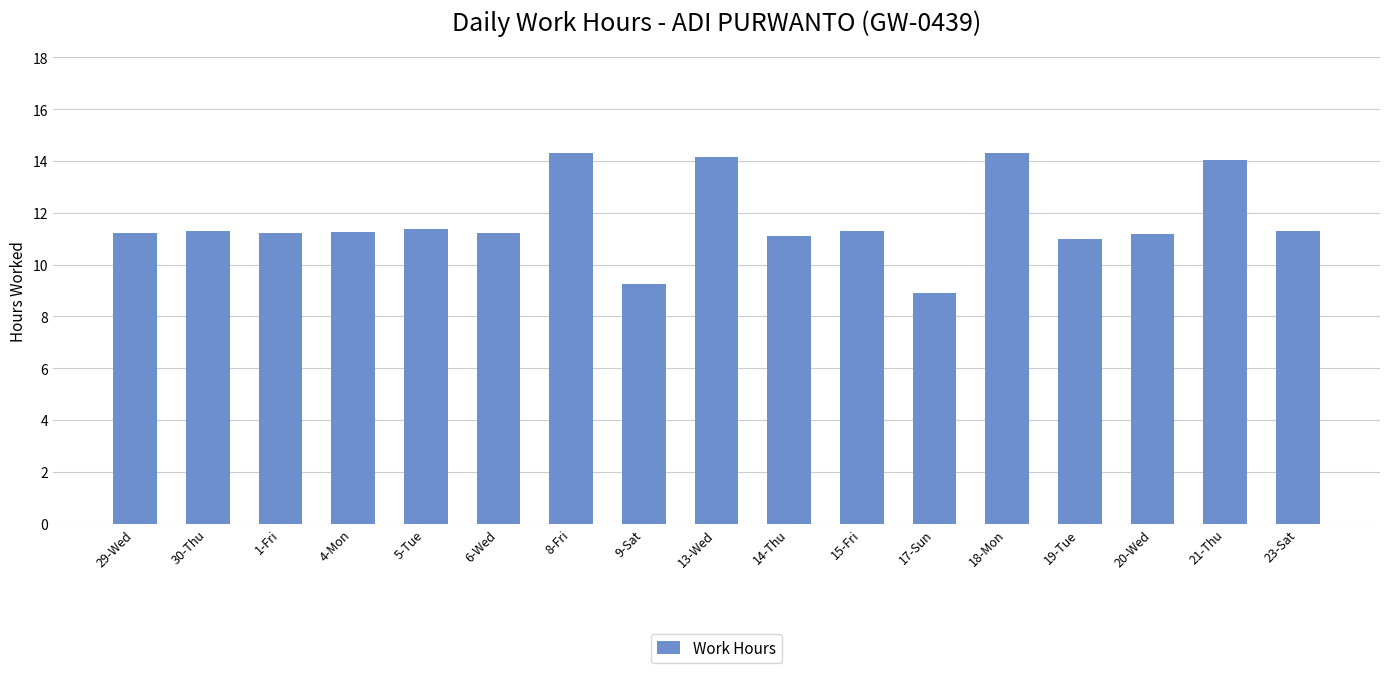

What is the sum of the values at 6-Wed and 20-Wed?

22.4